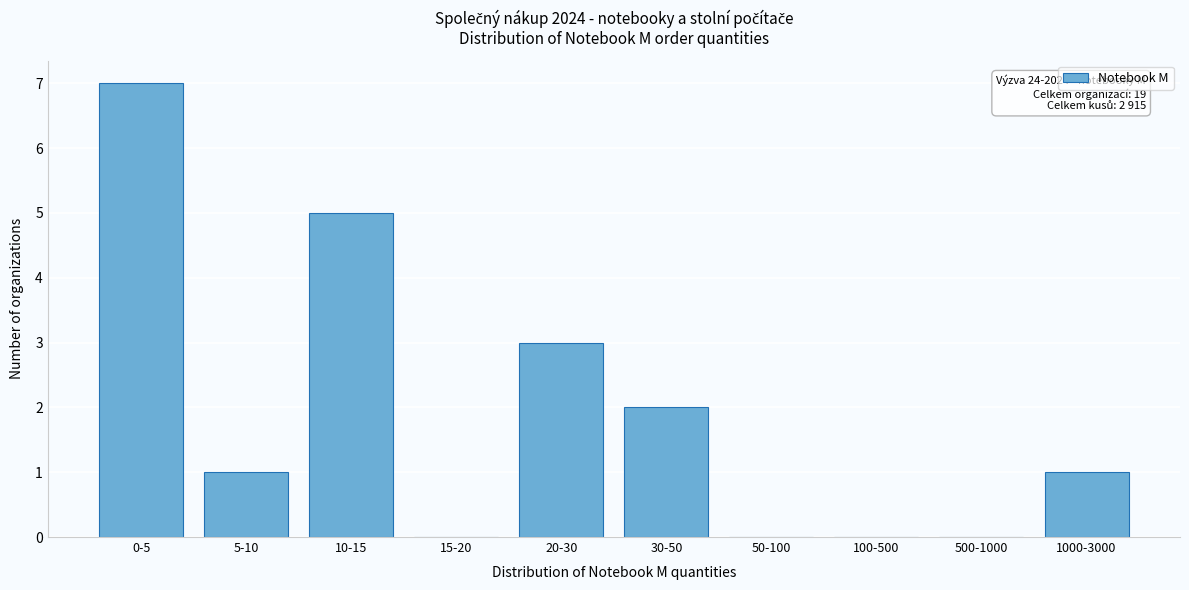

Reading left to right, transcribe all the data shown in this chart.

0-5=7	5-10=1	10-15=5	15-20=0	20-30=3	30-50=2	50-100=0	100-500=0	500-1000=0	1000-3000=1